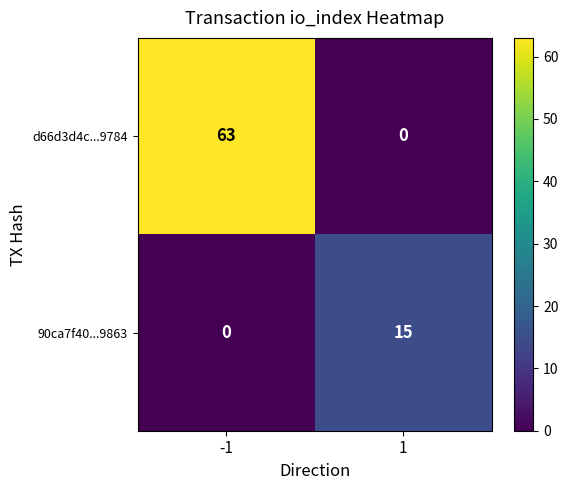

At how many categories does at least one series exceed 34?

1